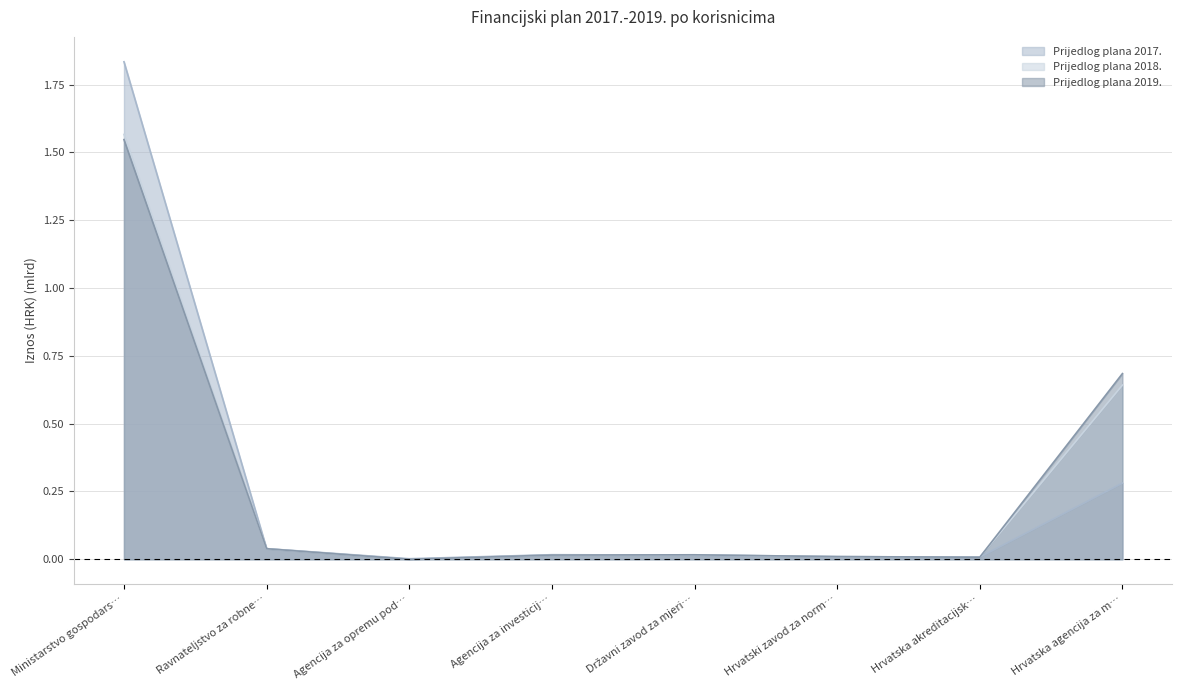

The Prijedlog plana 2019. series shows 0.0 at Agencija za opremu pod…. True or false?

True